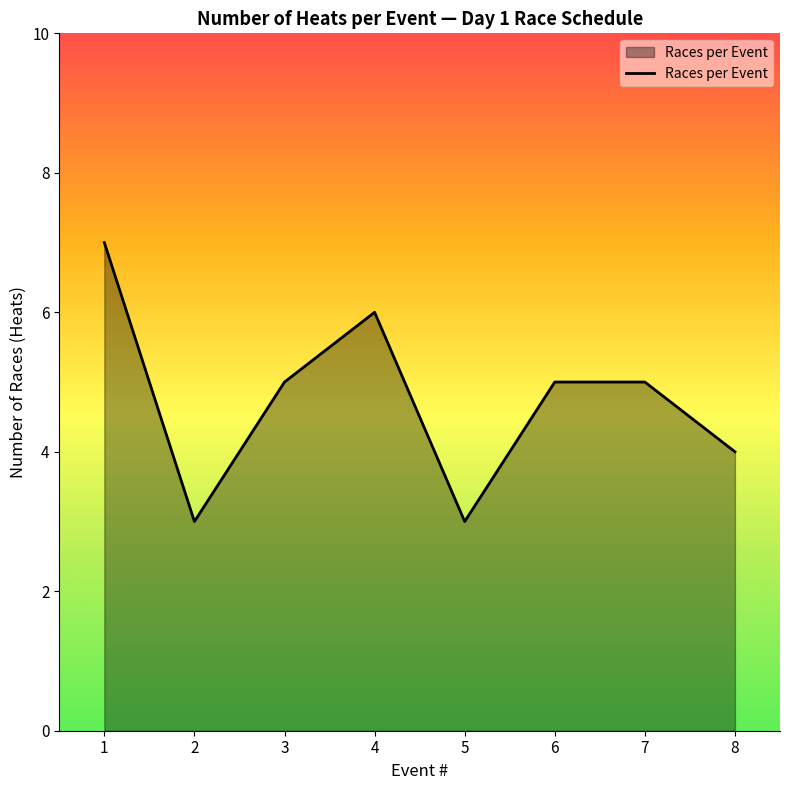

What is the difference between the maximum and second lowest values?

4